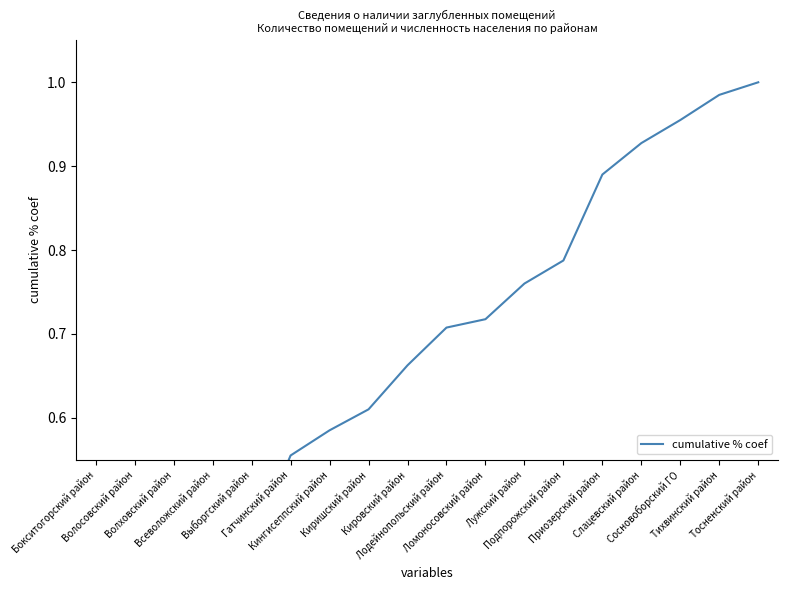

True or false: the data shows 0.4 at Гатчинский район.

False